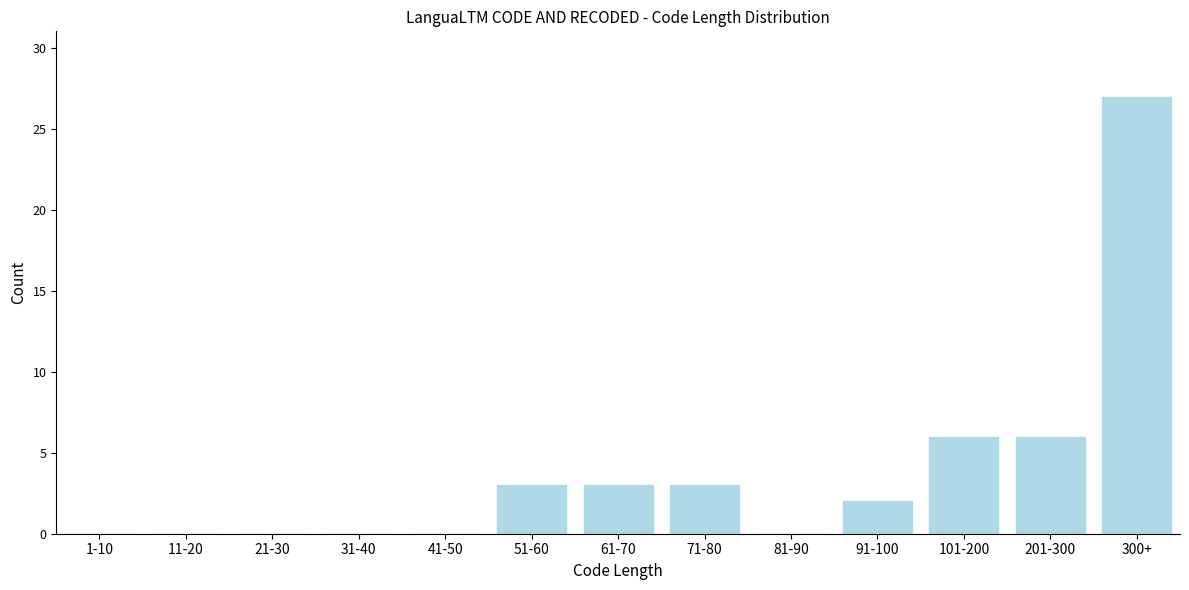

Reading left to right, what are all the values shown in this chart?

1-10=0	11-20=0	21-30=0	31-40=0	41-50=0	51-60=3	61-70=3	71-80=3	81-90=0	91-100=2	101-200=6	201-300=6	300+=27